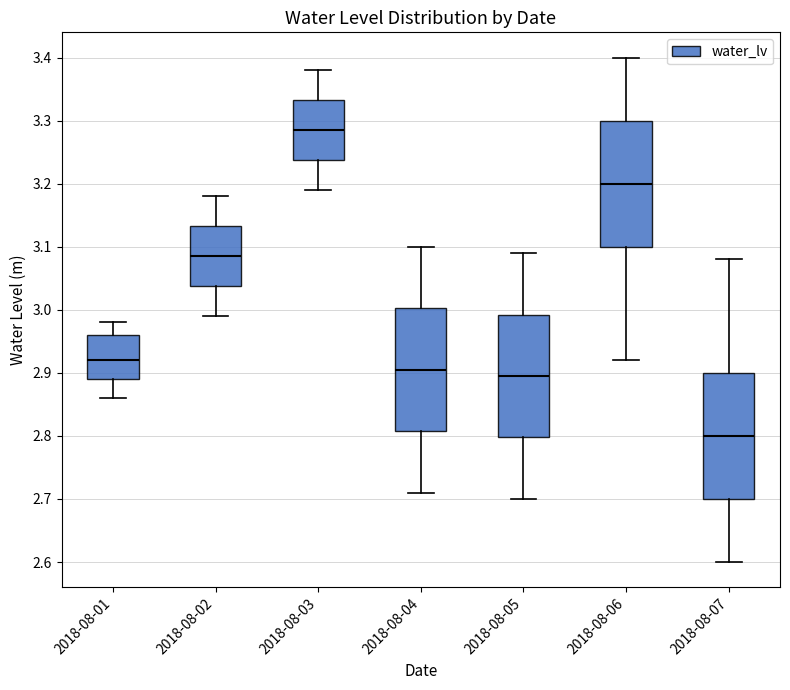

Where does the upper whisker of the box for 2018-08-04 end on the y-axis? The values are not printed on the chart, so give them approximately, as read against the axis.

3.10